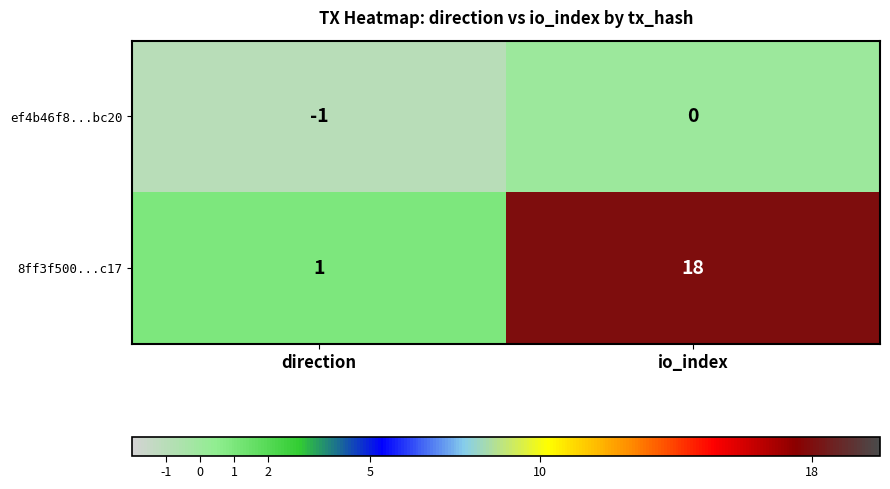

Which series has the largest range (max minus min)?

8ff3f500...c17